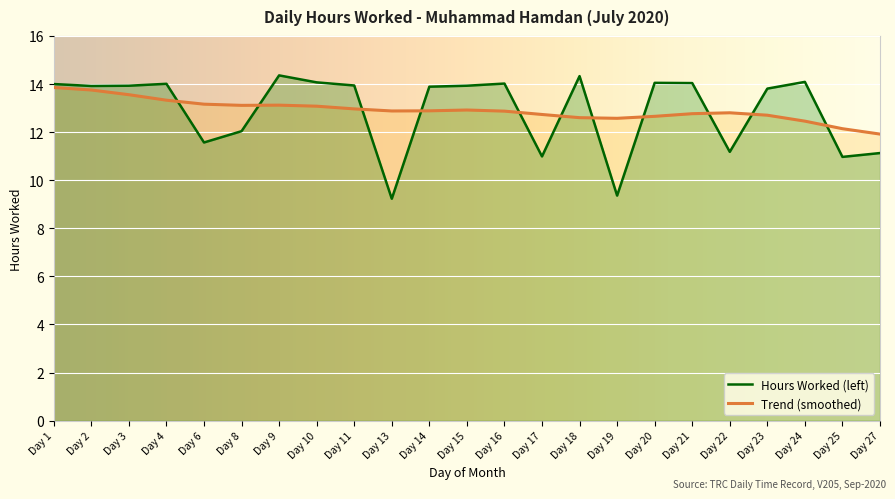

The value of Hours Worked (left) at Day 25 is 11.0. True or false?

True